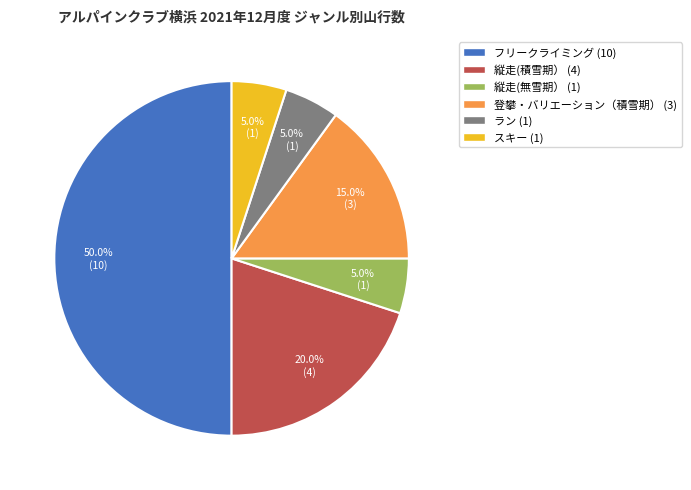

Is the sum of 縦走(無雪期） and ラン greater than half?

No